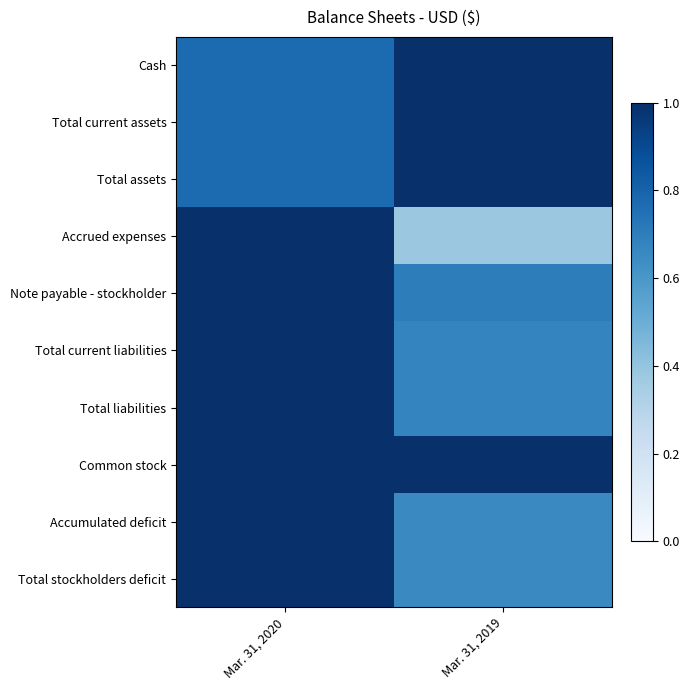

At Mar. 31, 2020, list the series in order from largest to smallest.

Accrued expenses, Note payable - stockholder, Total current liabilities, Total liabilities, Common stock, Accumulated deficit, Total stockholders deficit, Cash, Total current assets, Total assets